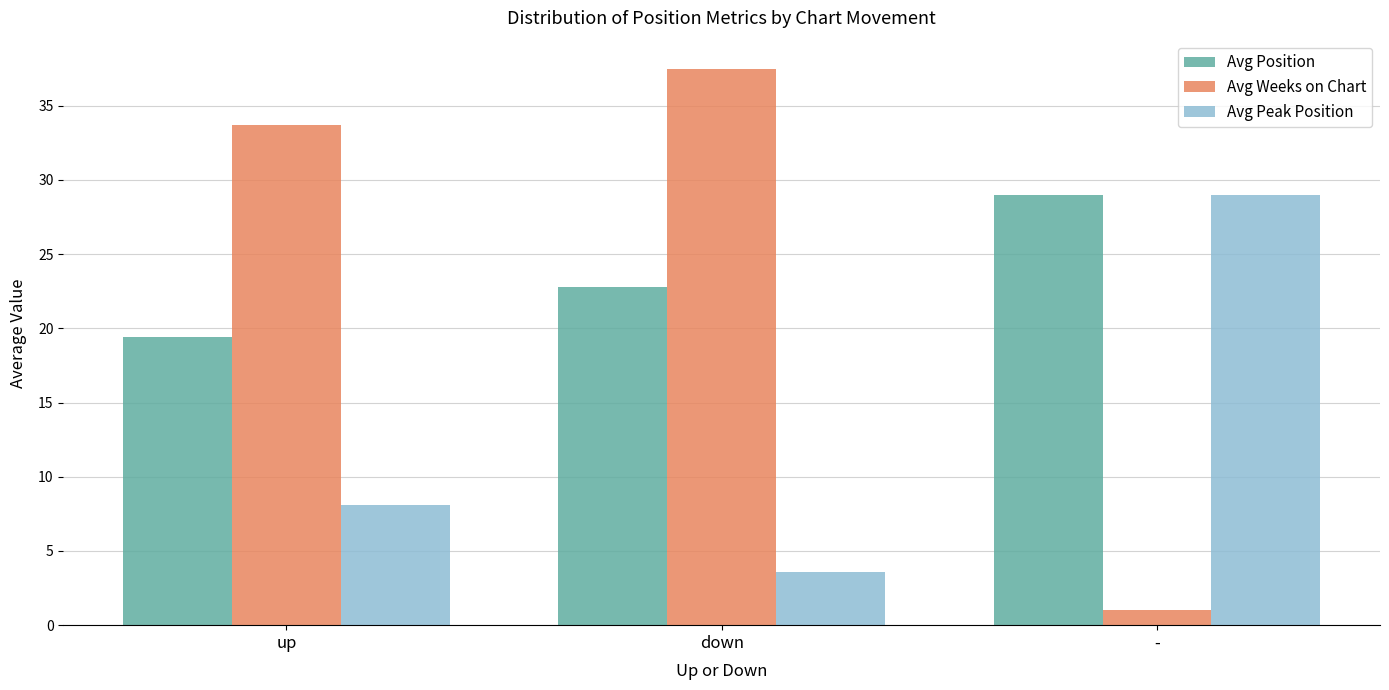

How many data points in Avg Weeks on Chart are less than 33?

1